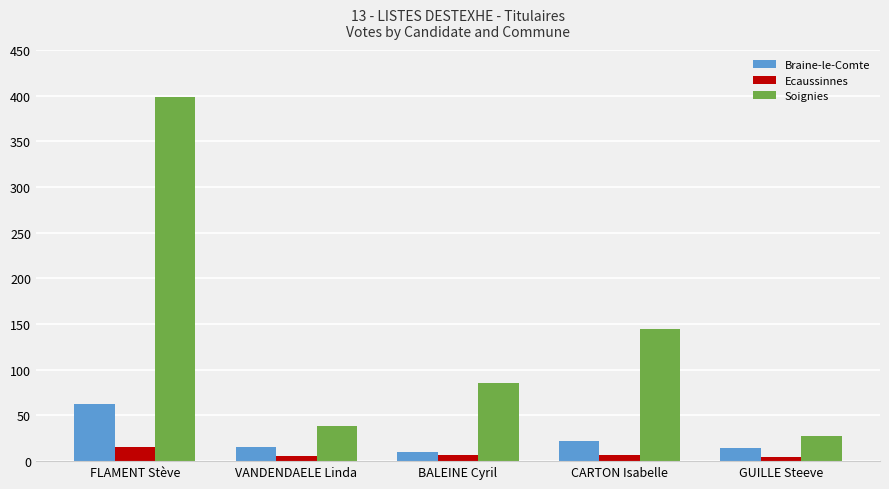

How many bars are there in each group?

3